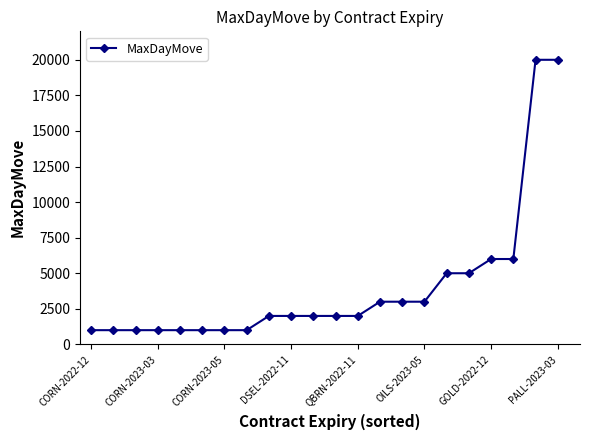

Reading left to right, what are all the values shown in this chart?

1000	1000	1000	1000	1000	1000	1000	1000	2000	2000	2000	2000	2000	3000	3000	3000	5000	5000	6000	6000	20000	20000